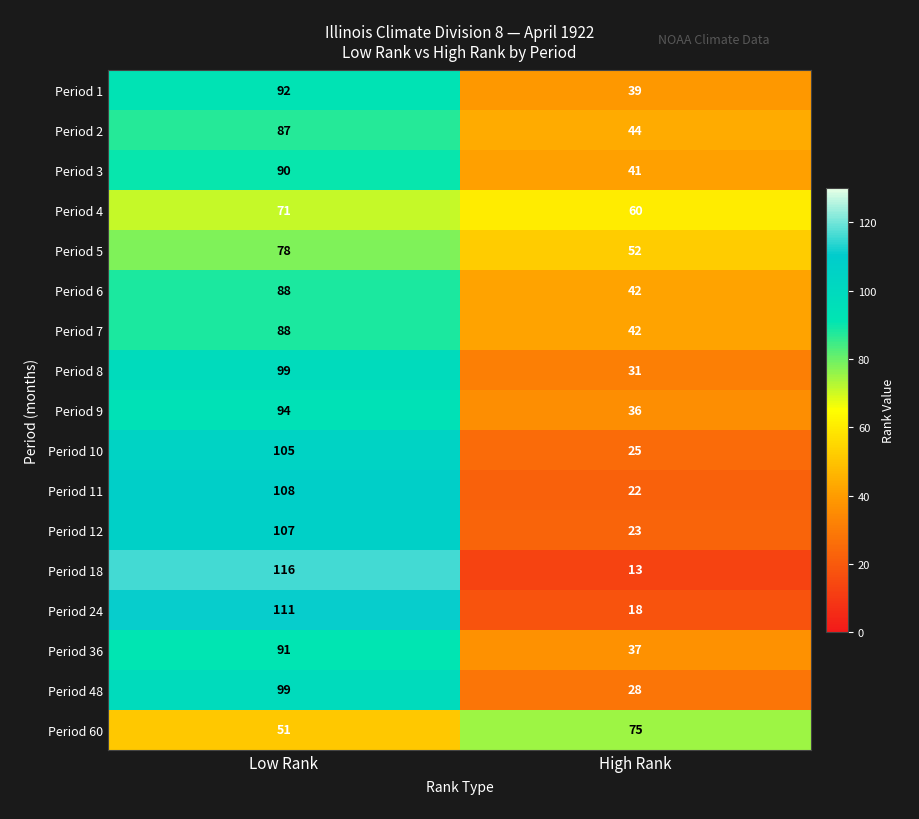

What is the total value across all series at Low Rank?

1575